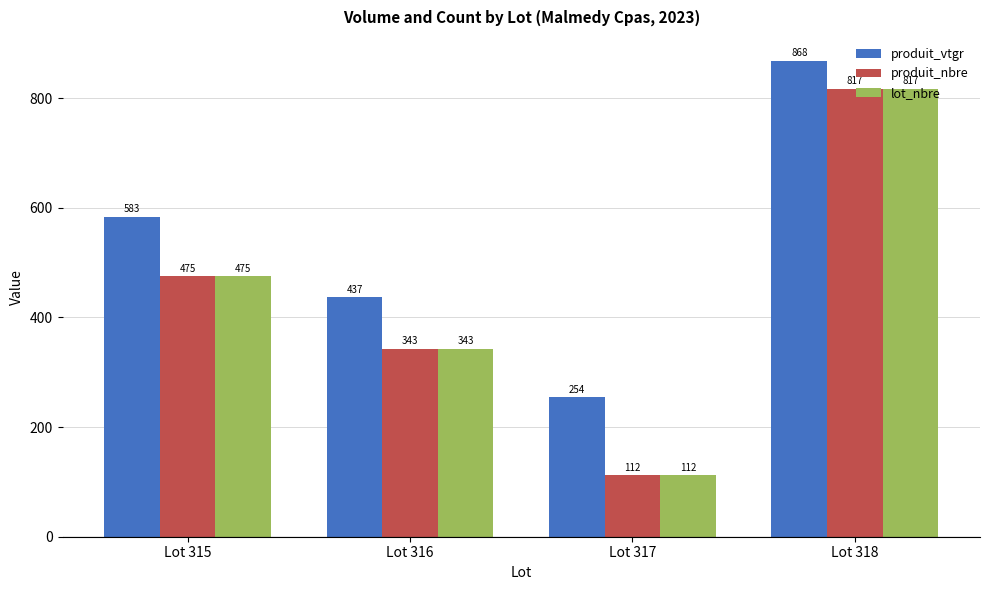

List the labels in order of produit_nbre value, largest first.

Lot 318, Lot 315, Lot 316, Lot 317